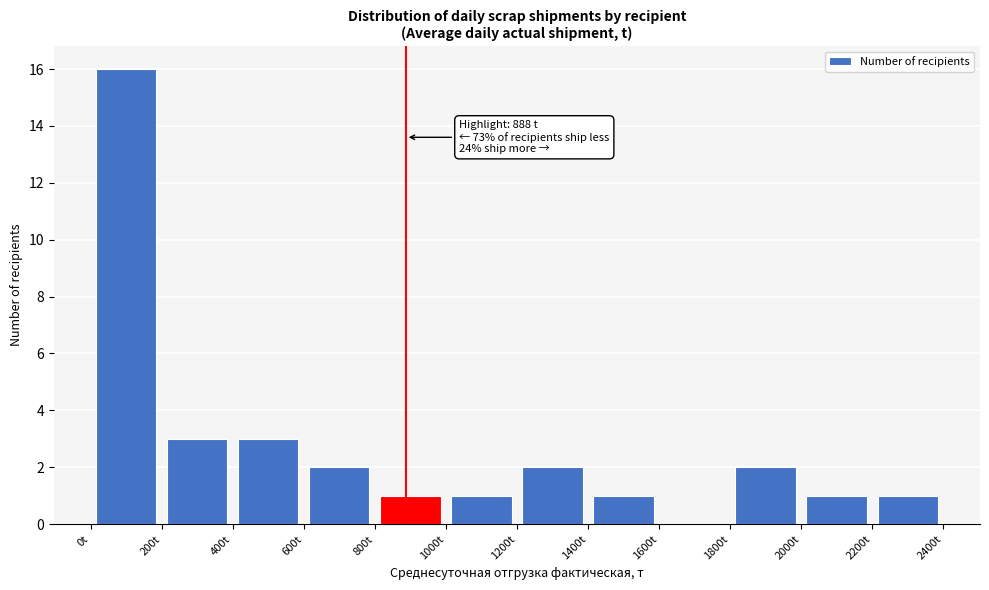

Over which range of the x-axis is the bar tallest?

0 to 200